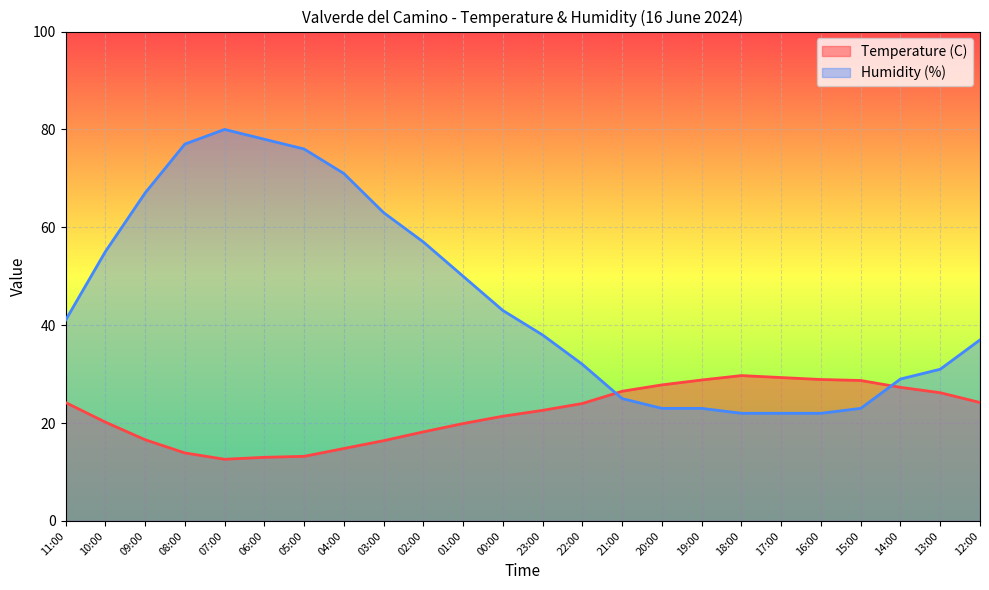

Does the chart display data point markers on the line(s)?

No